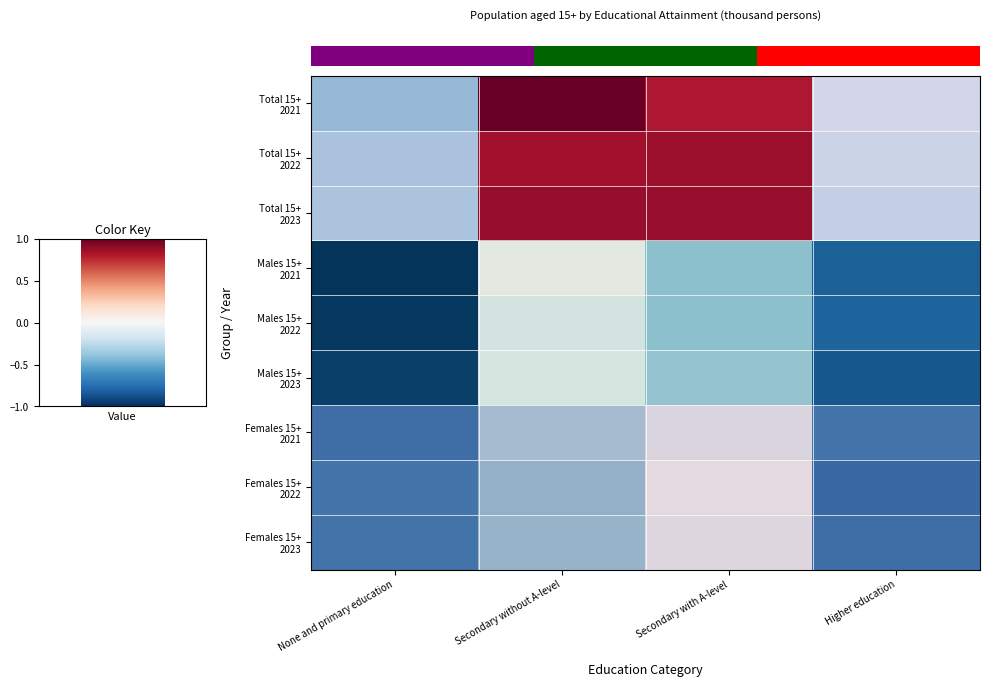

What is the minimum value shown in the chart?

-1.0